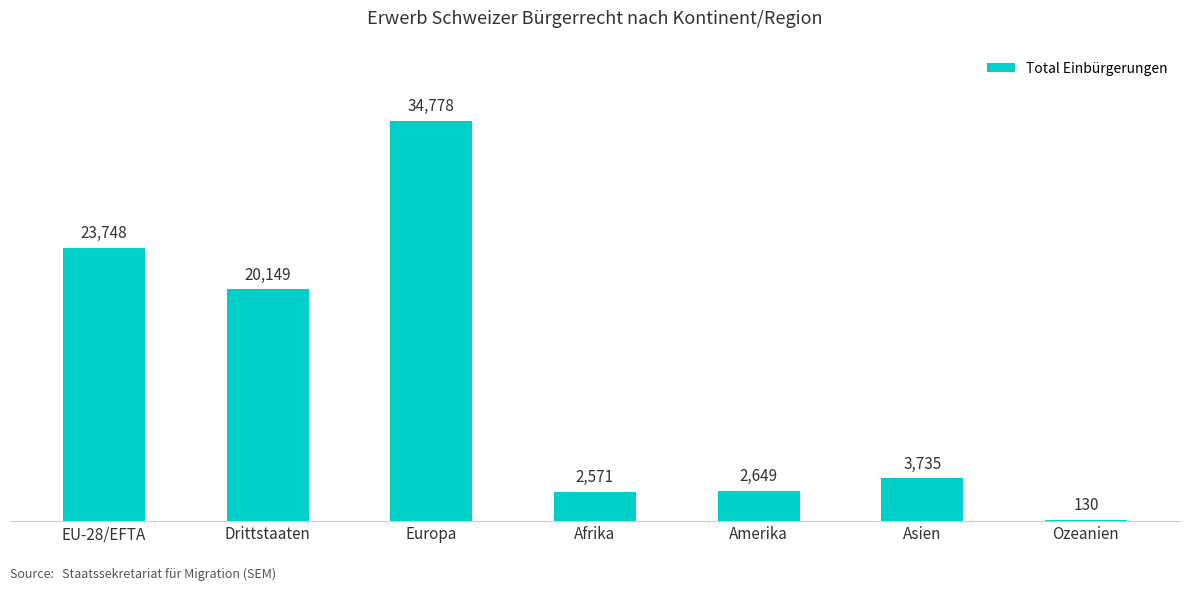

What is the ratio of the value at Amerika to the value at Asien?

0.7